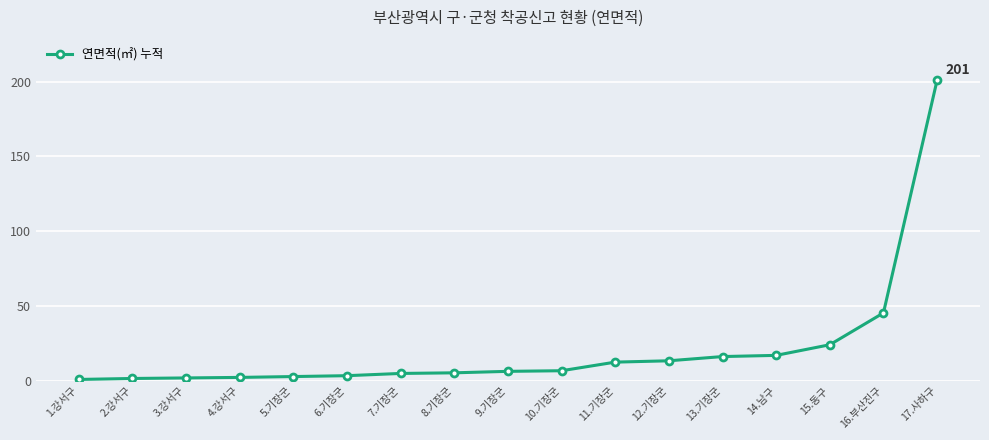

What is the difference between the values at 7.기장군 and 13.기장군?

11.3